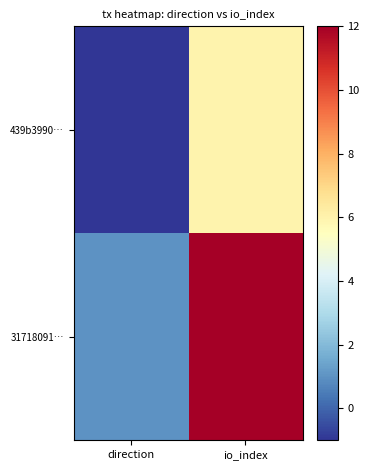

What is the total value across all series at io_index?

18